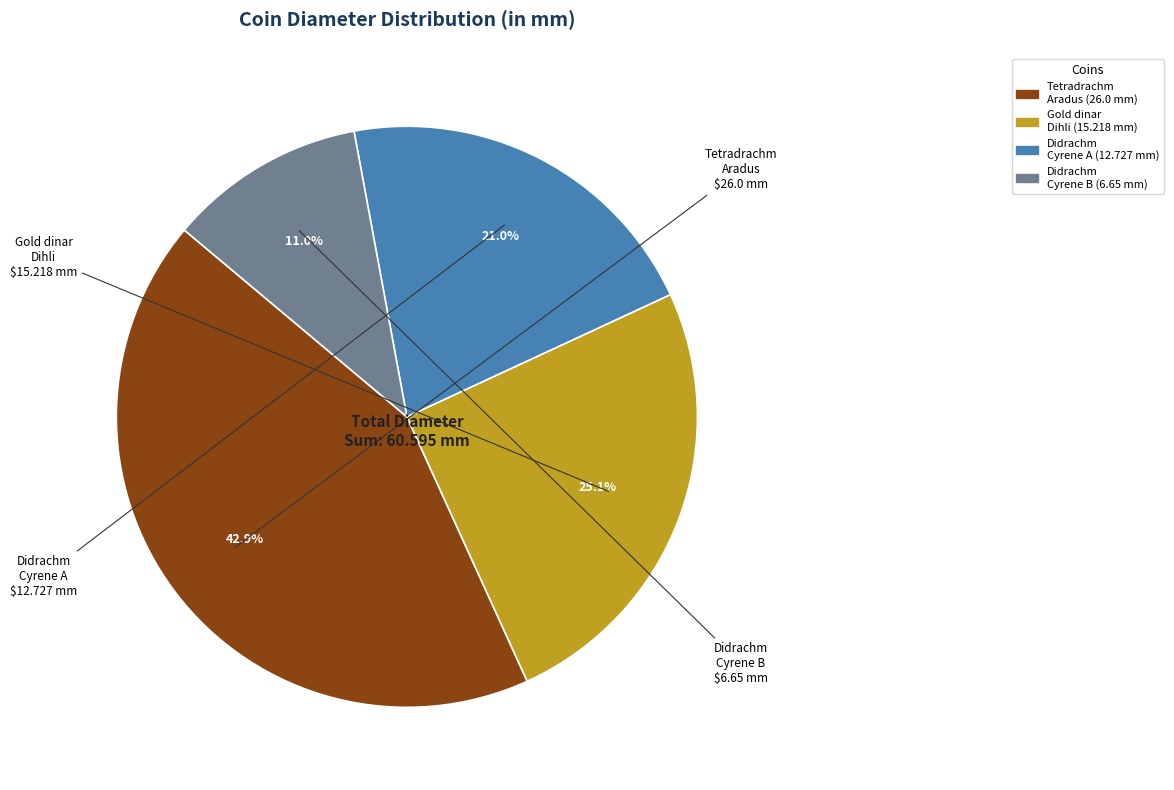

Does any single category account for the majority?

No